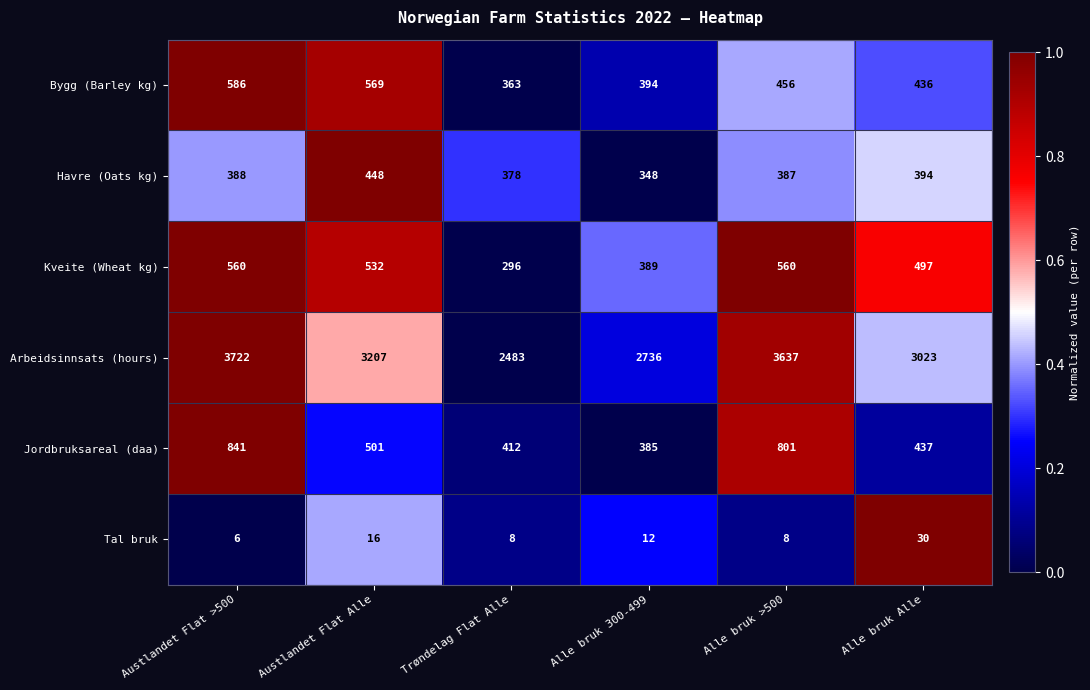

What is the approximate value of Bygg (Barley kg) at Alle bruk Alle, to the nearest 50?

450